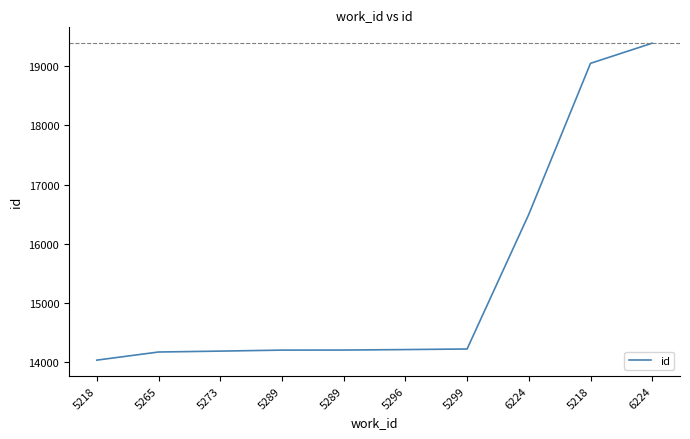

How many lines are shown in the chart?

1